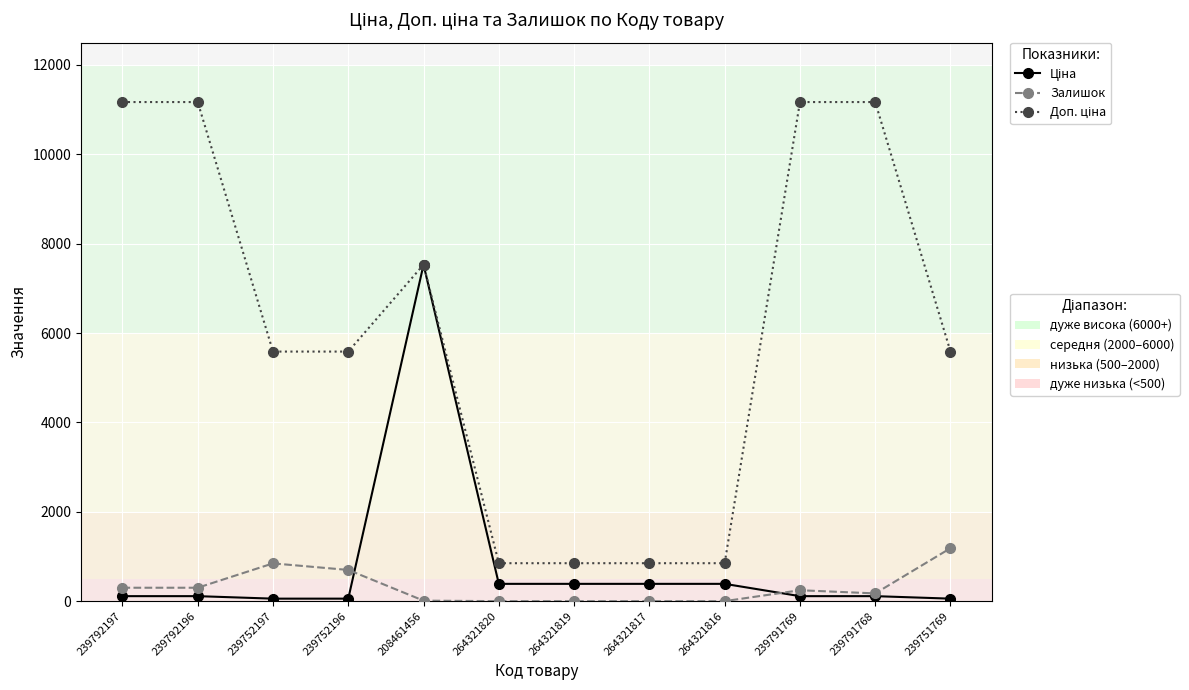

What is the spread (max minus min) of values at 264321817?

849.0